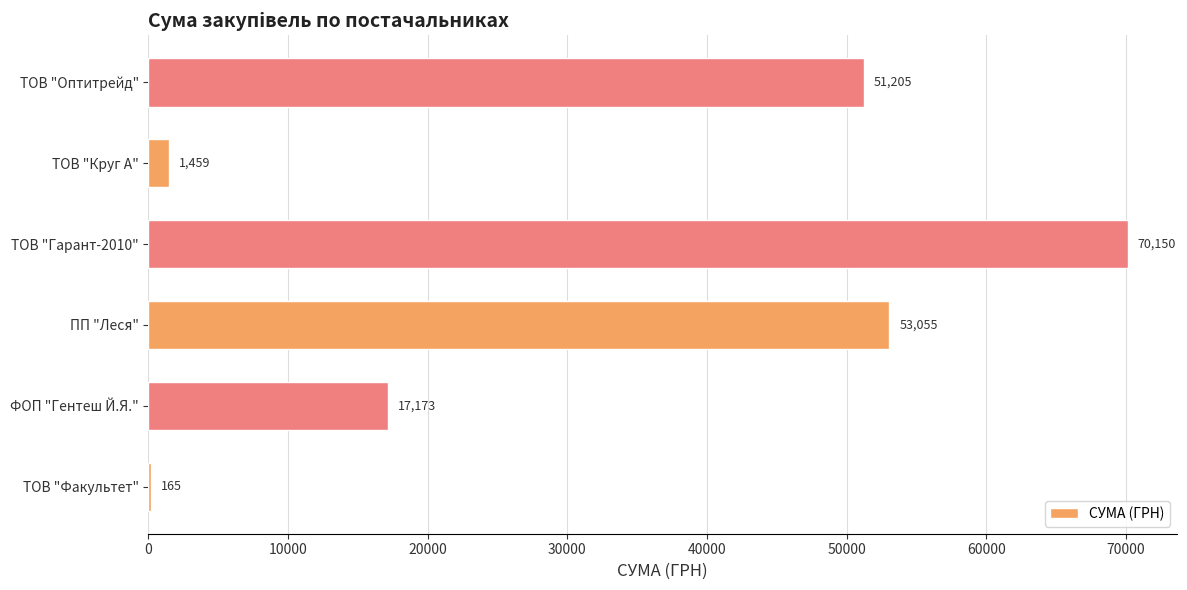

The value at ТОВ "Круг А" is 1459.2. True or false?

True